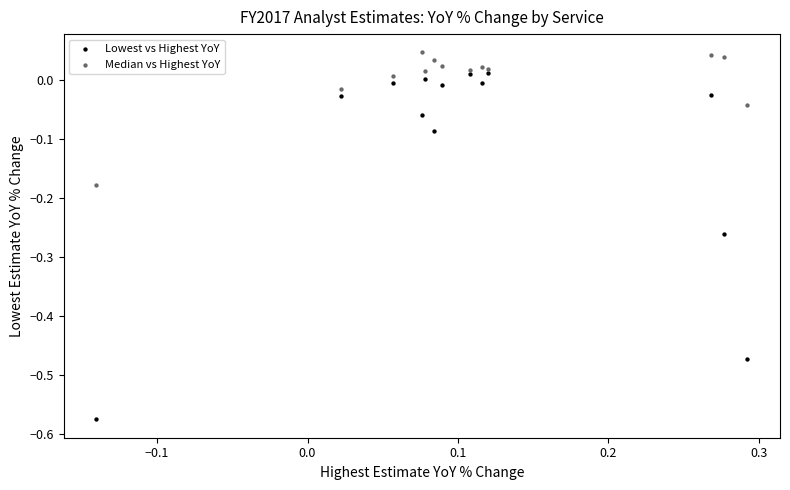

Which series reaches the maximum Y coordinate?

Median vs Highest YoY